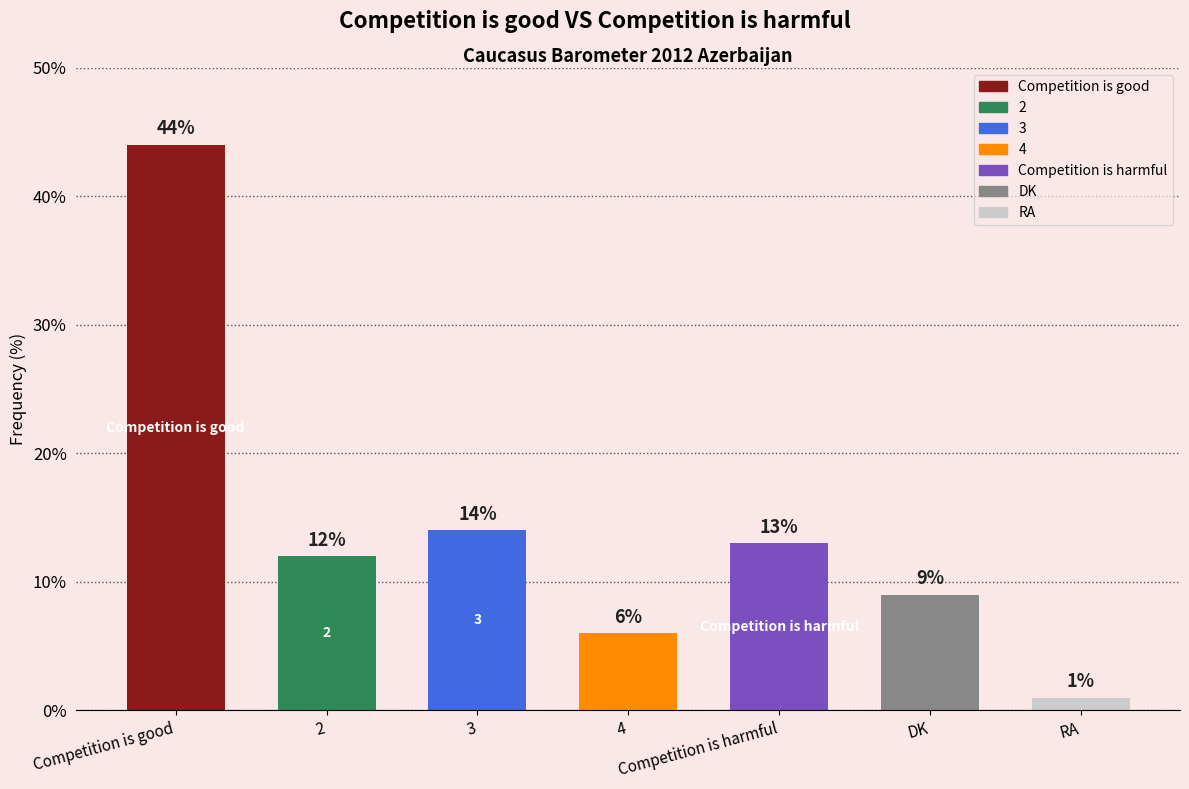

What is the label of the 2nd bar from the right?

DK